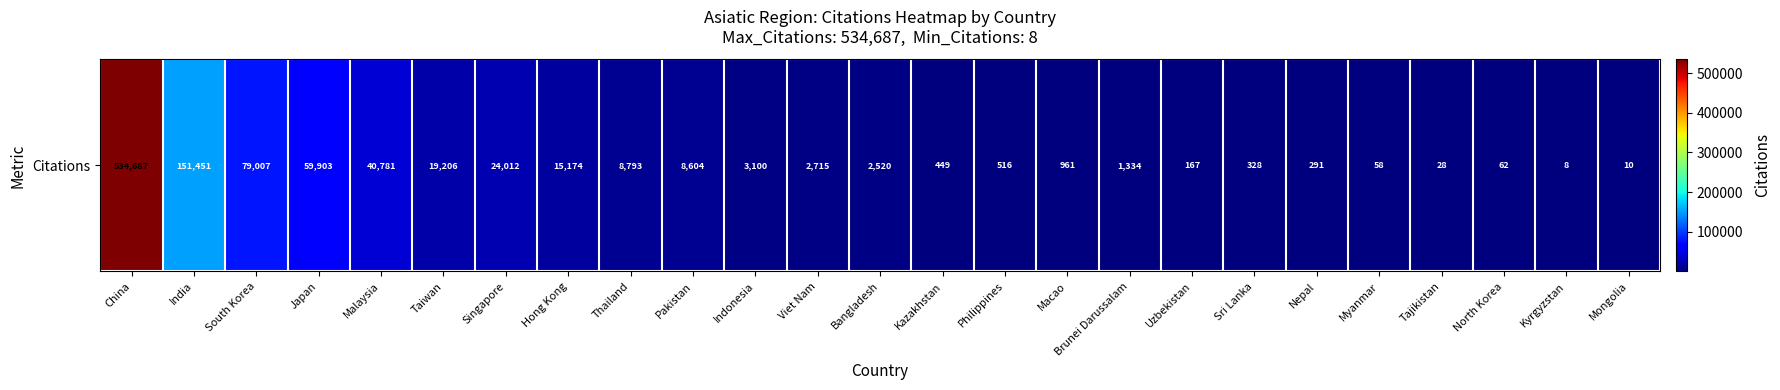

List the labels in order of value, smallest first.

Kyrgyzstan, Mongolia, Tajikistan, Myanmar, North Korea, Uzbekistan, Nepal, Sri Lanka, Kazakhstan, Philippines, Macao, Brunei Darussalam, Bangladesh, Viet Nam, Indonesia, Pakistan, Thailand, Hong Kong, Taiwan, Singapore, Malaysia, Japan, South Korea, India, China